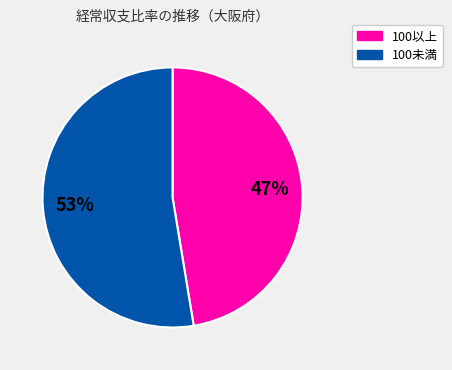

Which category accounts for the majority?

100未満